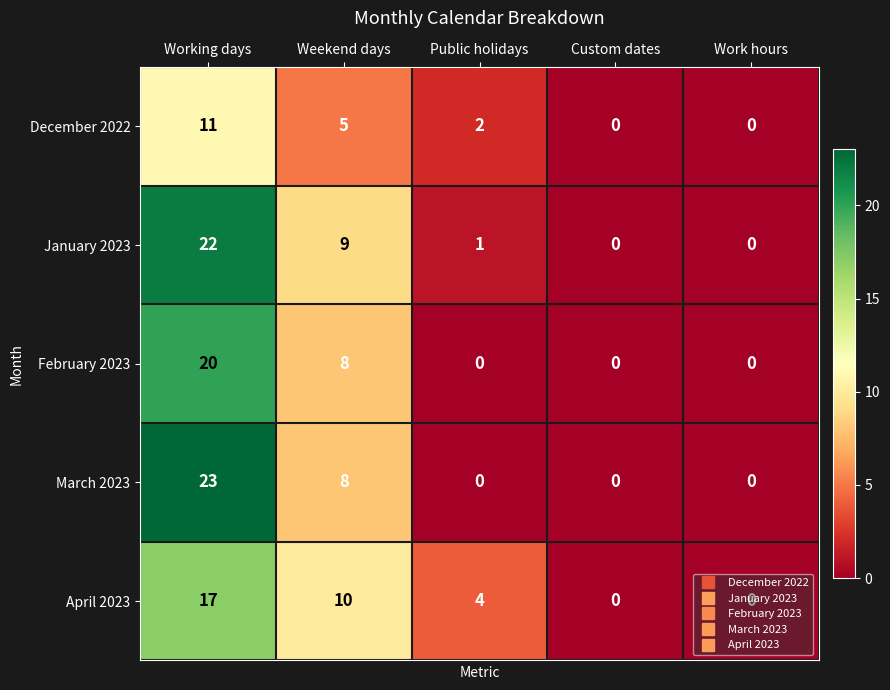

At which category is the sum across all series the highest?

Working days